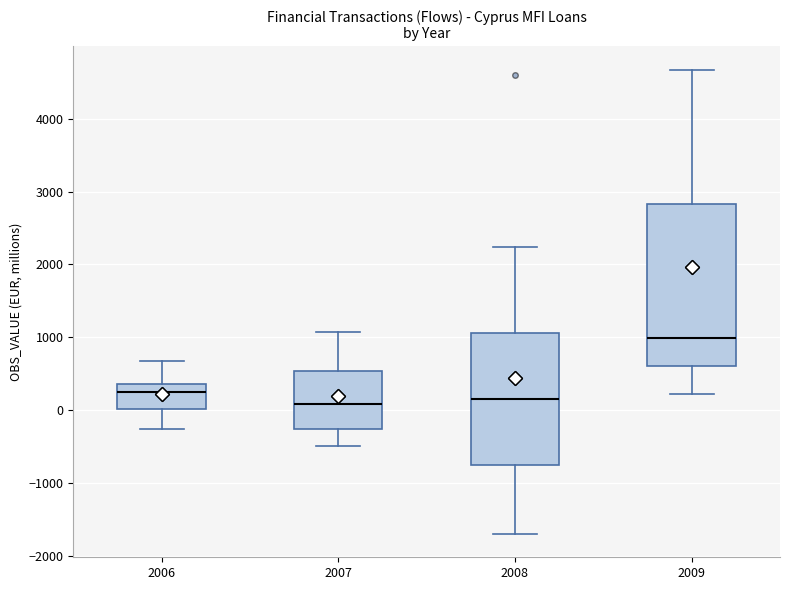

Reading left to right, read every box against the y-axis: the position of its median line, the range the box covers, and the ends of its whiskers. The values are not printed on the chart, so give them approximately, as read against the axis.

2006: median 200, box 0 to 400, whiskers -300 to 700
2007: median 100, box -300 to 500, whiskers -500 to 1100
2008: median 100, box -800 to 1100, whiskers -1700 to 2200
2009: median 1000, box 600 to 2800, whiskers 200 to 4700